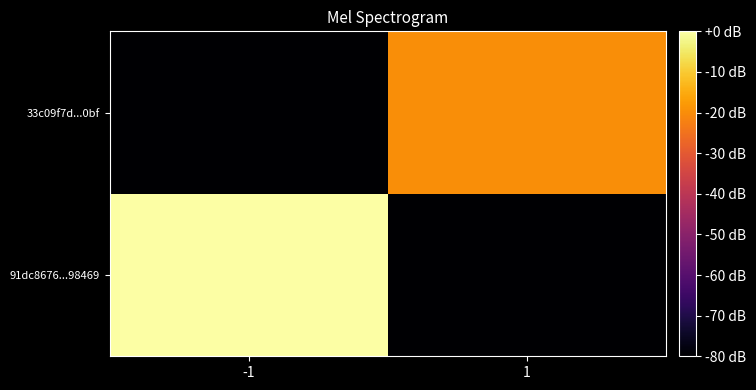

Which label corresponds to the largest value in the chart?

-1